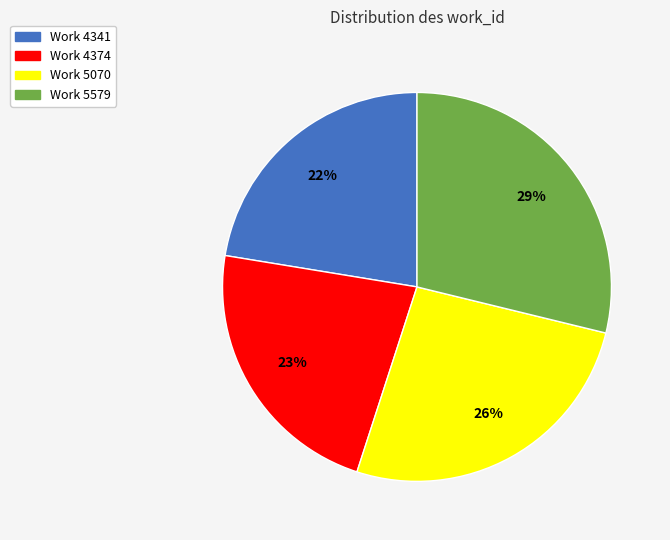

Count the number of slices in the pie.

4